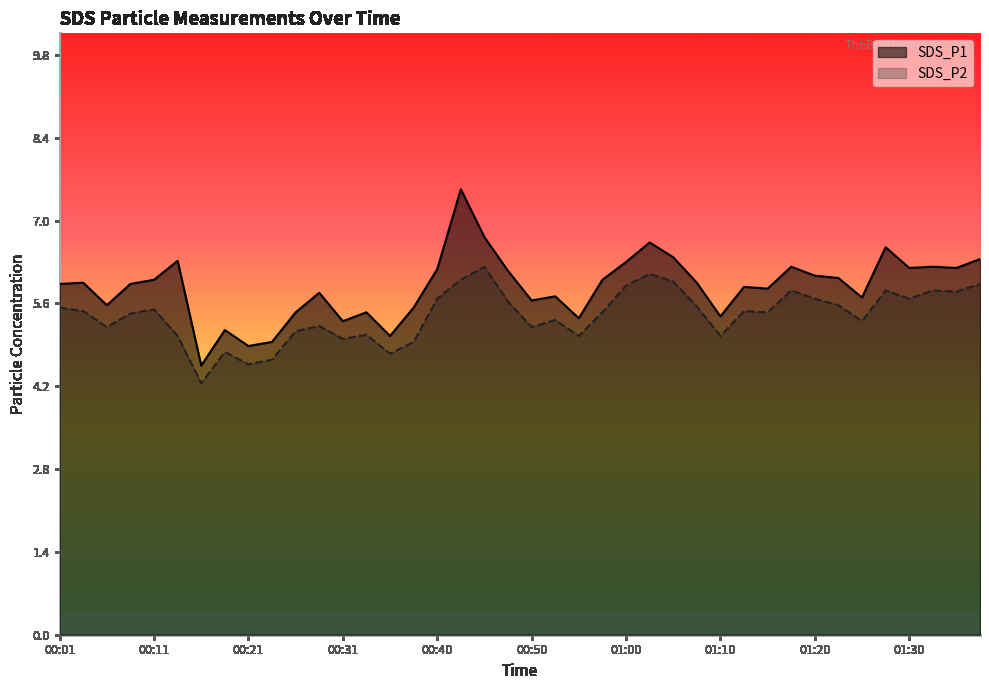

What is the difference between the SDS_P2 values at 01:15 and 00:33?

0.4